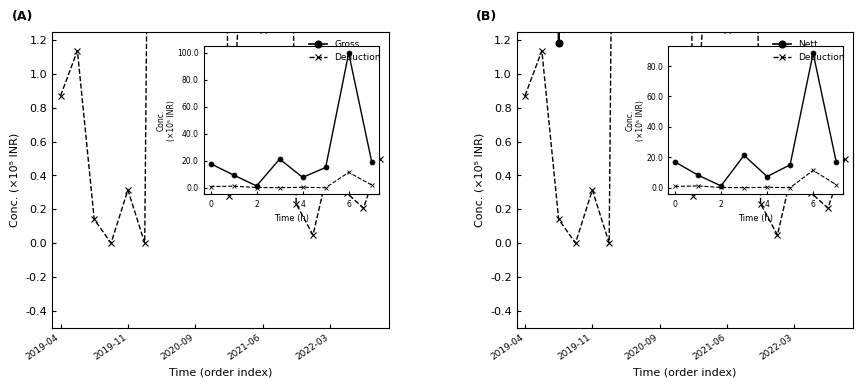

True or false: Gross and Deduction intersect in this chart.

False